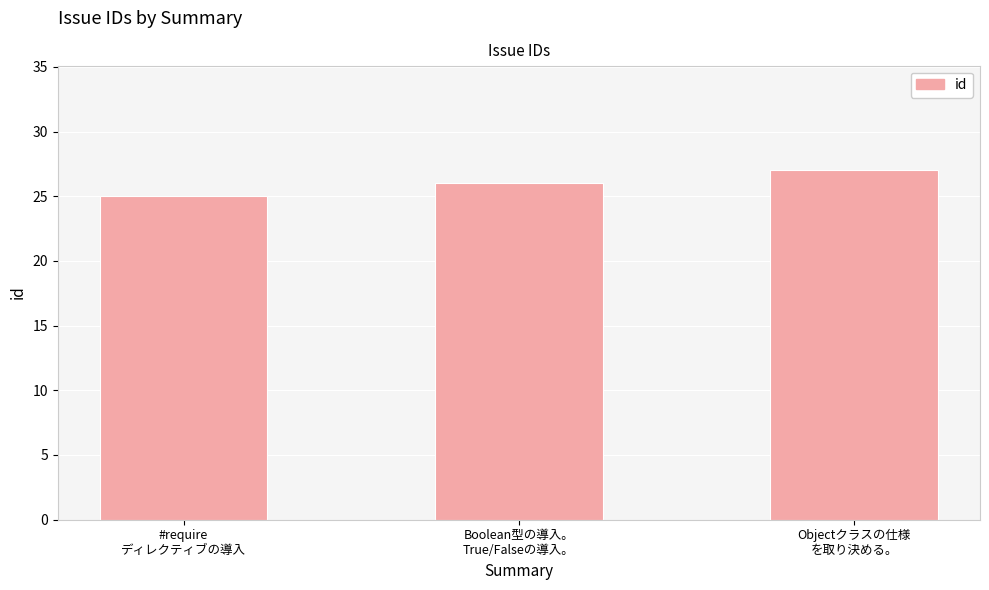

Rank the categories by value from lowest to highest.

#require
ディレクティブの導入, Boolean型の導入。
True/Falseの導入。, Objectクラスの仕様
を取り決める。